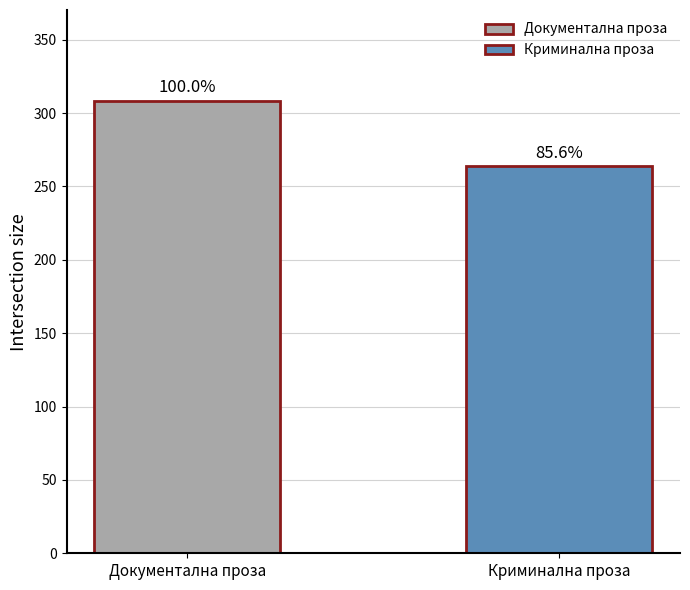

Between Криминална проза and Документална проза, which is larger?

Документална проза